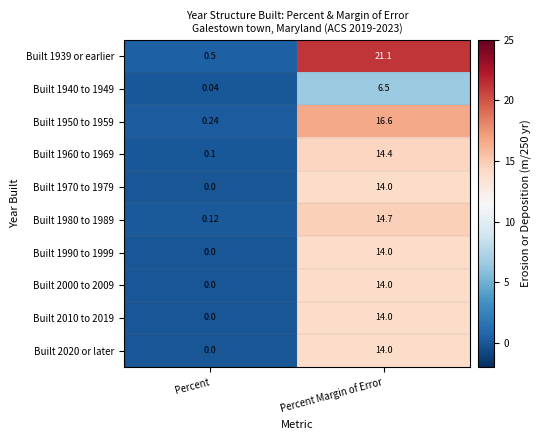

At which label is Built 2000 to 2009 closest to 7?

Percent